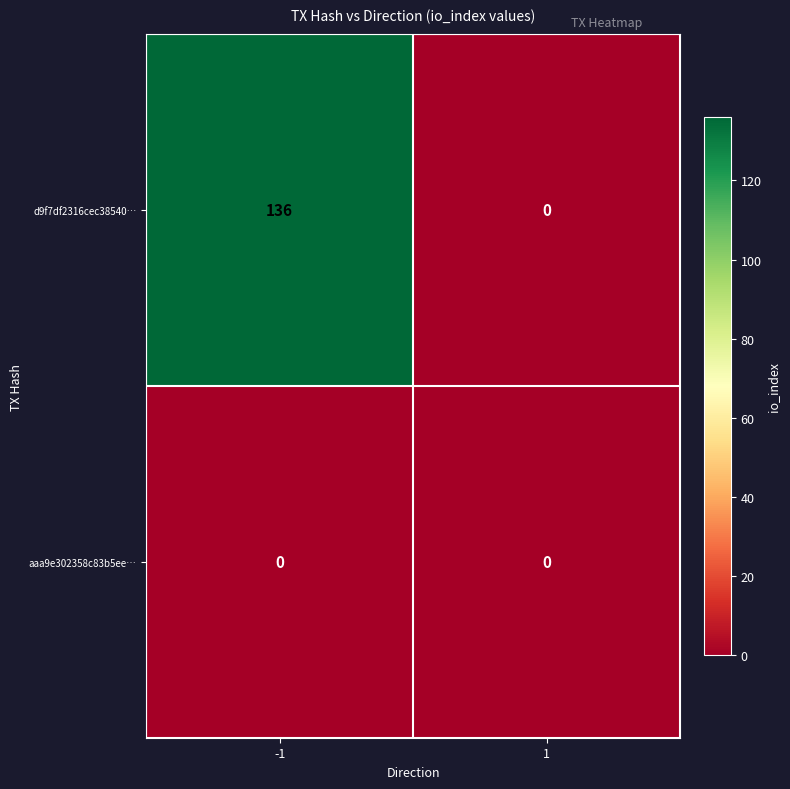

The value of d9f7df2316cec38540… at 1 is 0. True or false?

True